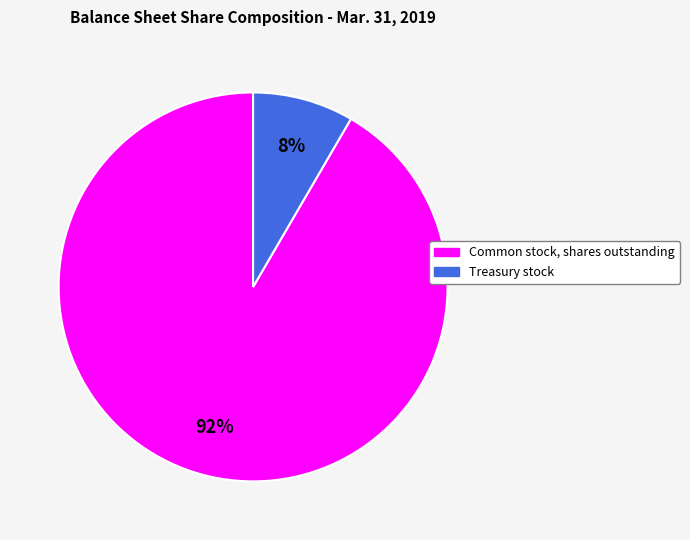

Which category accounts for the majority?

Common stock, shares outstanding